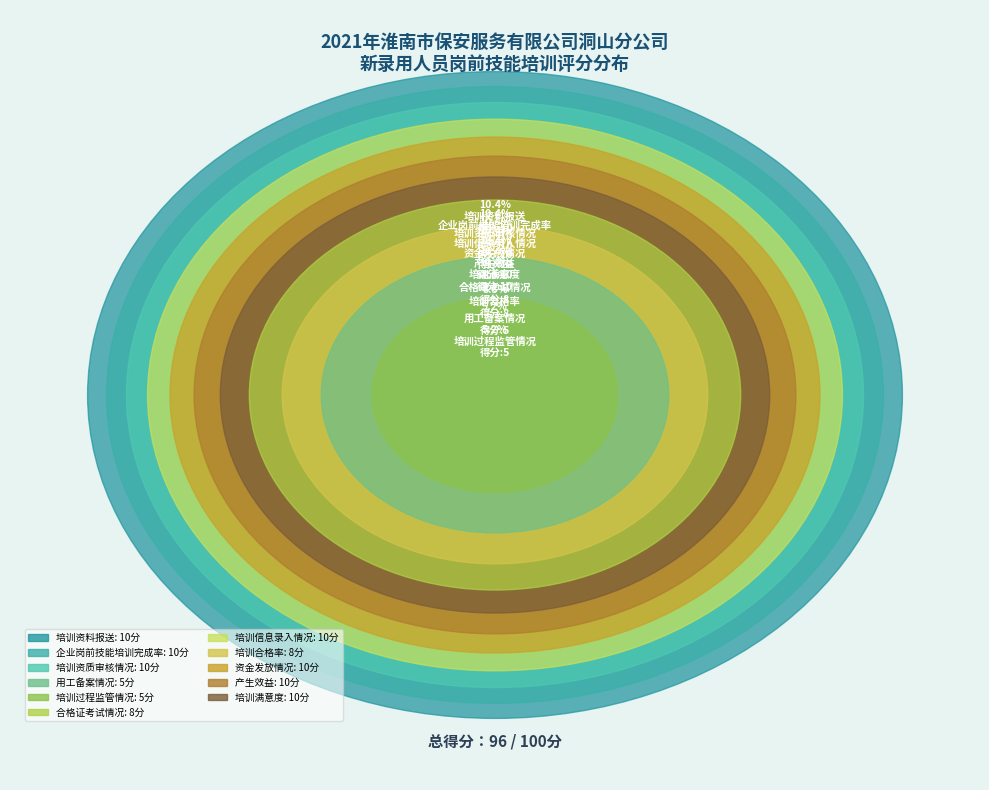

Is it true that 合格证考试情况 is 21% of the pie?

False